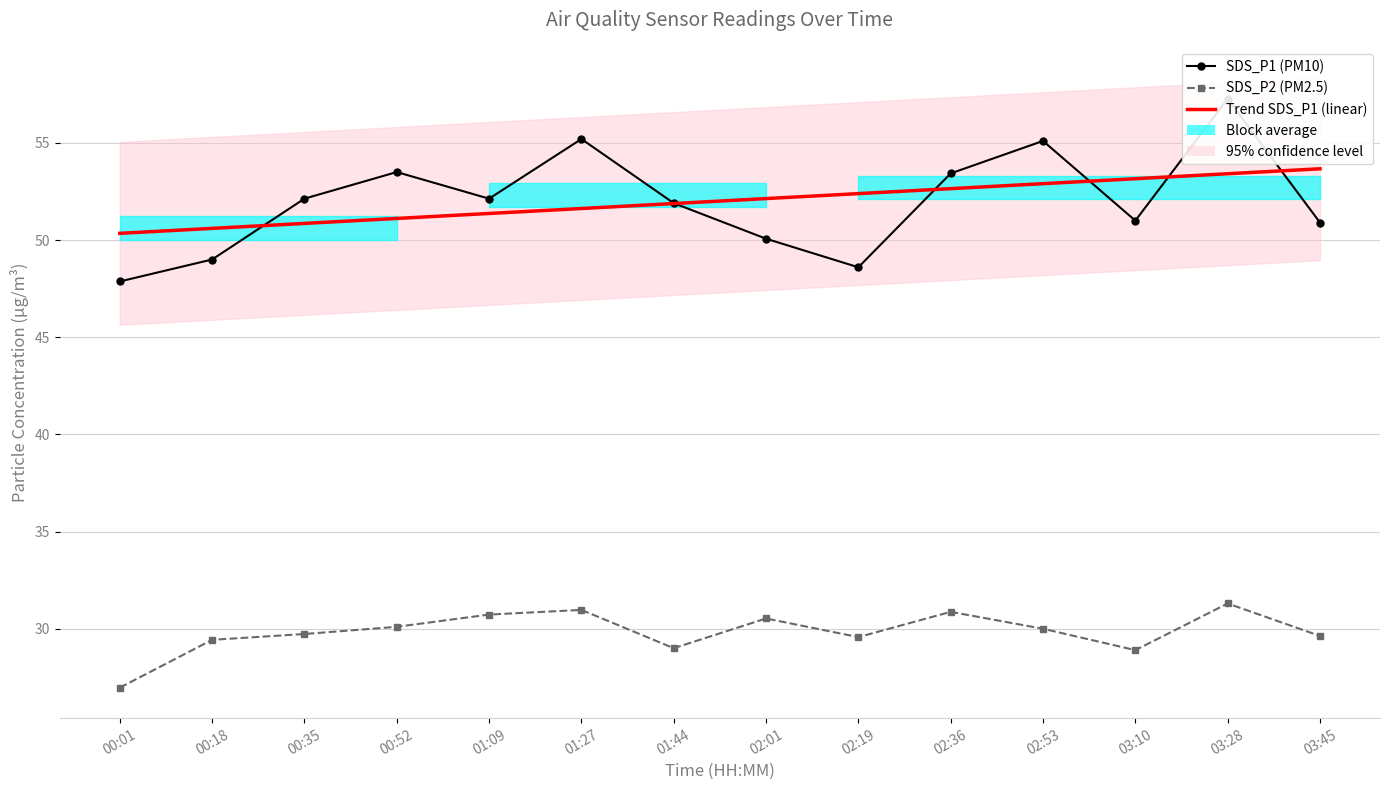

True or false: SDS_P2 (PM2.5) has a value of 39.0 at 03:45.

False